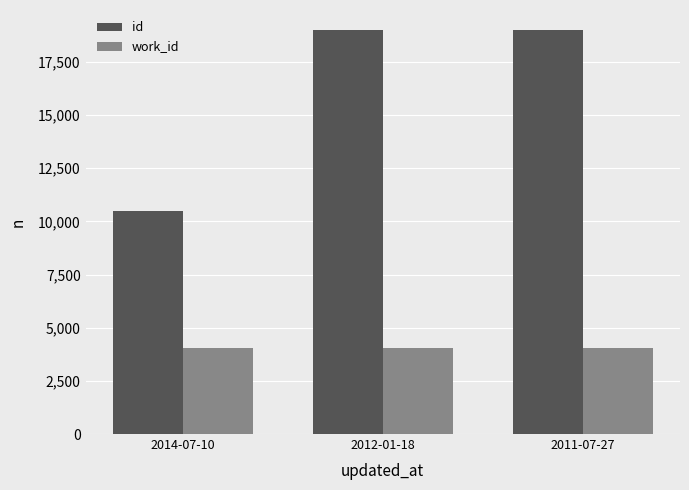

What is the total value across all series at 2014-07-10?

14545